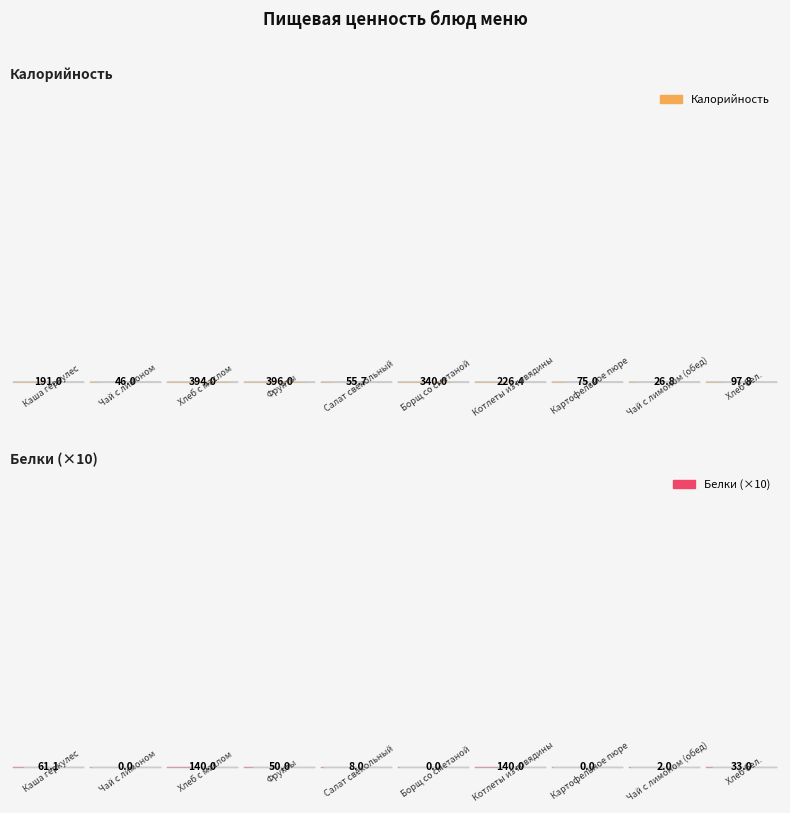

Which series changed the most between Борщ со сметаной and Картофельное пюре?

Калорийность